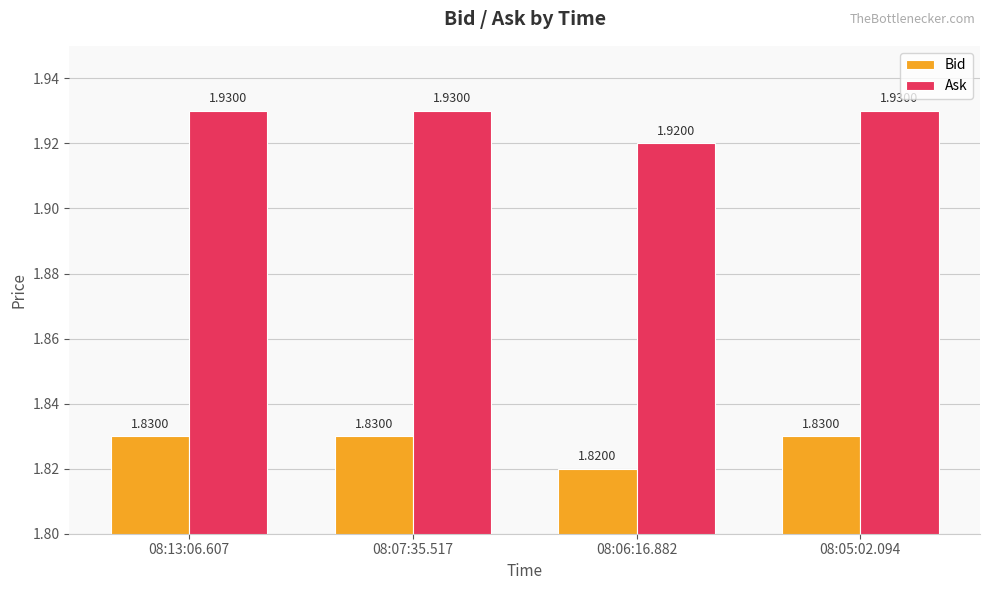

What is the label of the 2nd bar from the left?

08:07:35.517